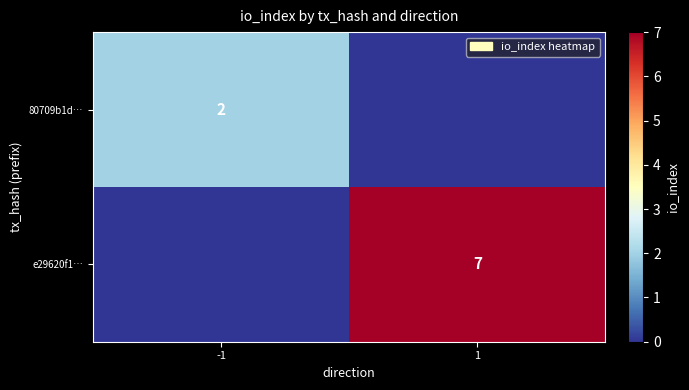

Is the value of e29620f1… at 1 greater than the value of 80709b1d… at -1?

Yes